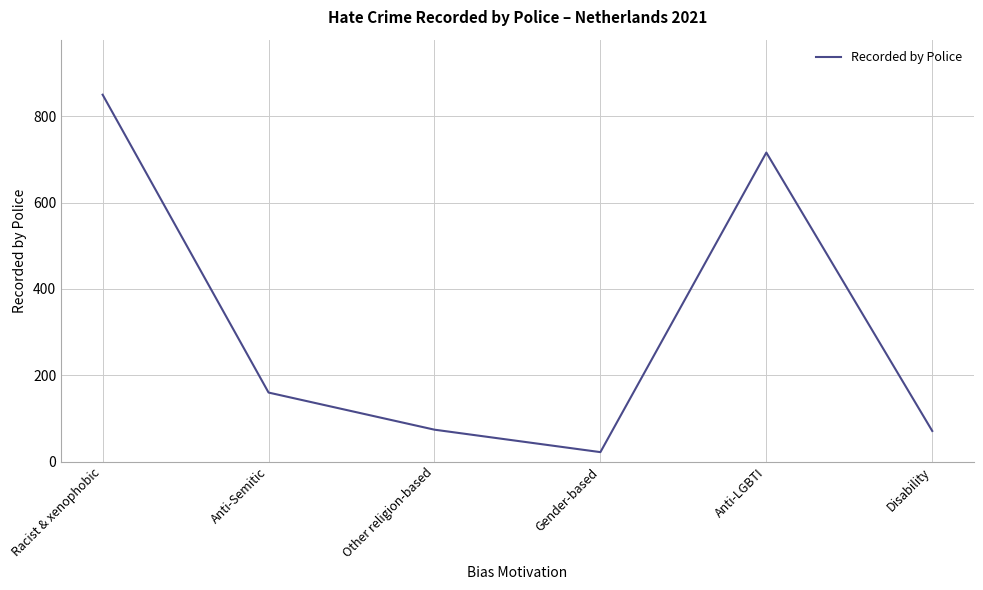

Read the value at Anti-LGBTI.

716